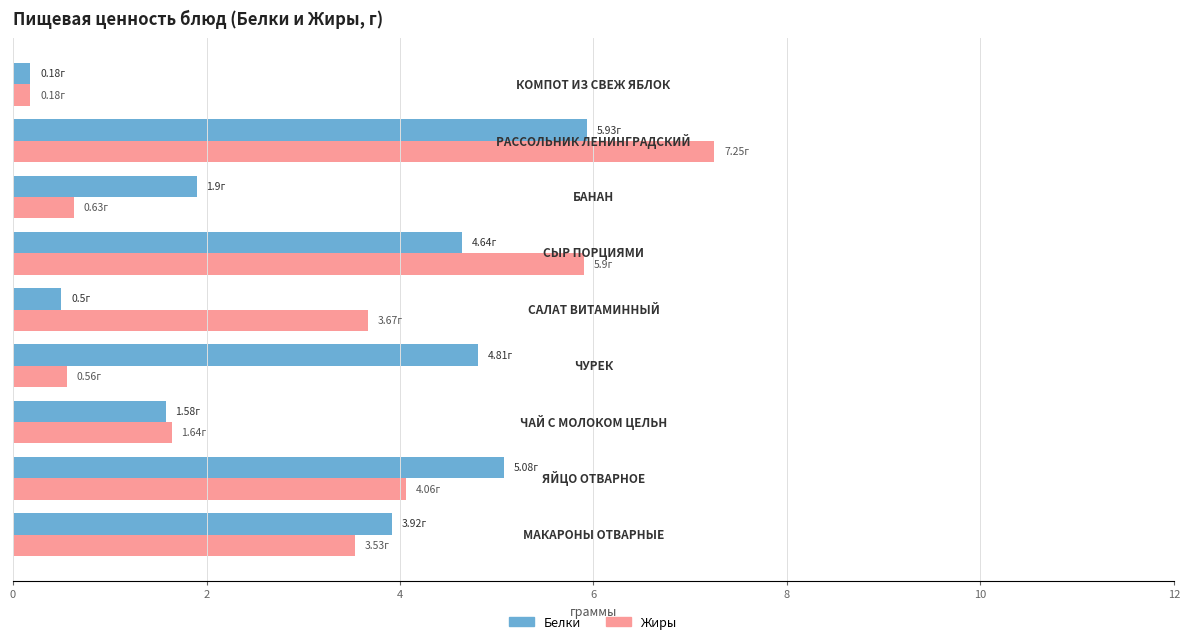

Which series has the widest spread of values?

Жиры